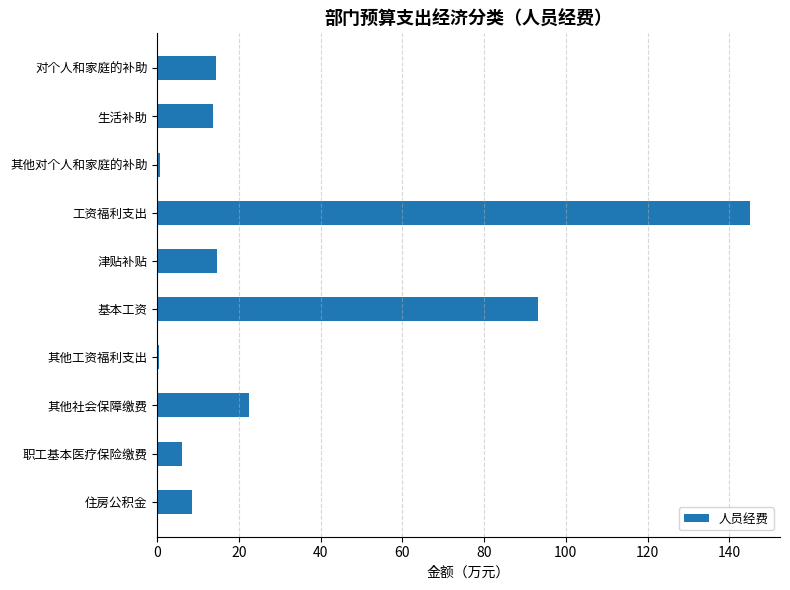

What is the approximate value at 对个人和家庭的补助?

14.3